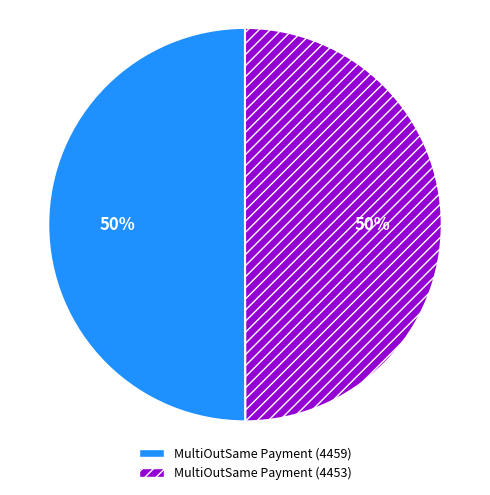

Is it true that MultiOutSame Payment (4459) is 45% of the pie?

False